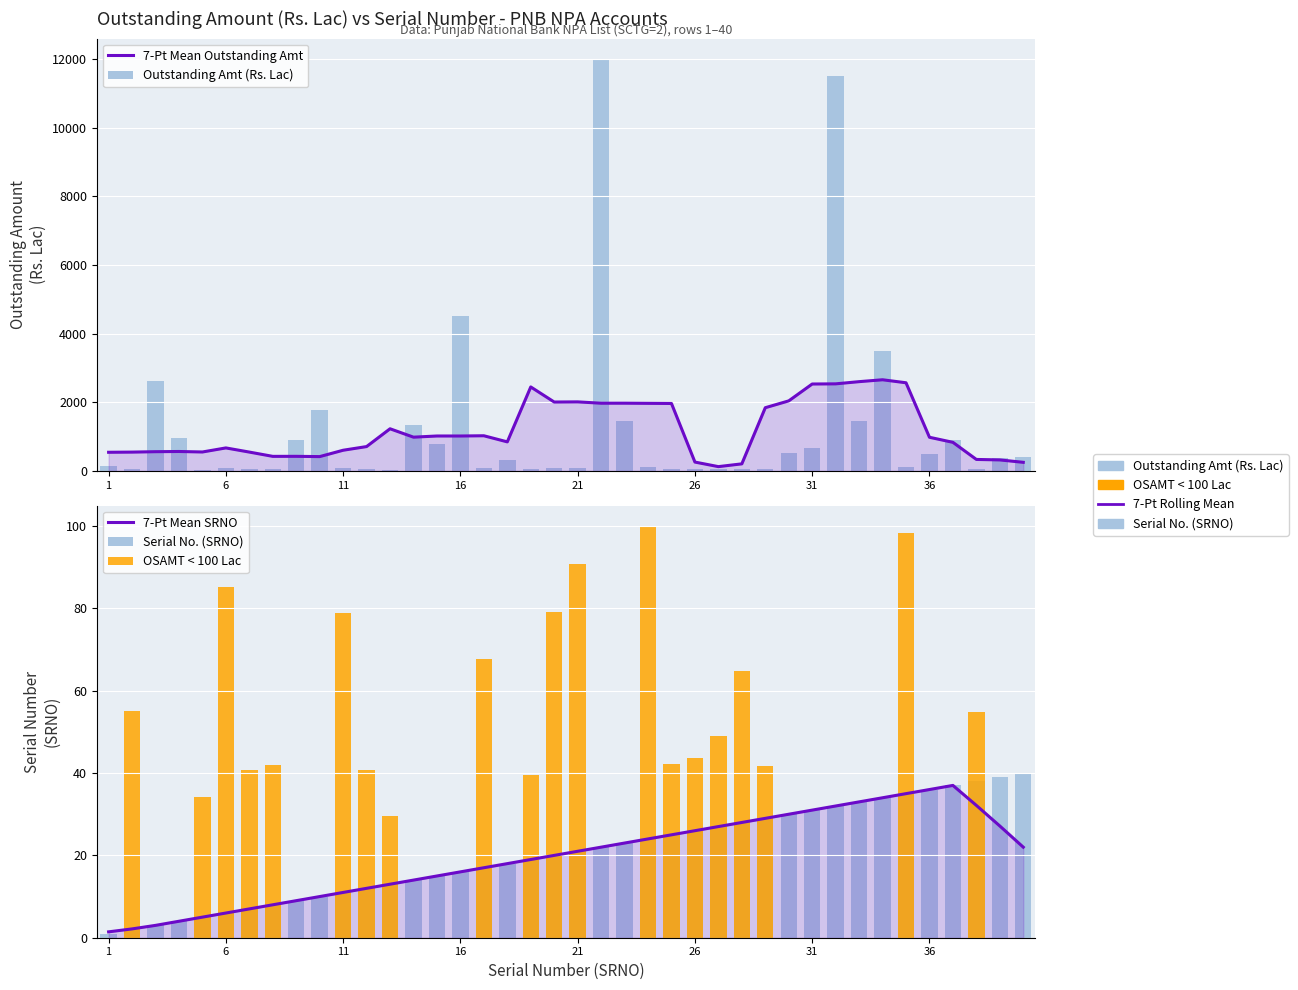

What is the average value of the Outstanding Amt (Rs. Lac) series?

1193.2